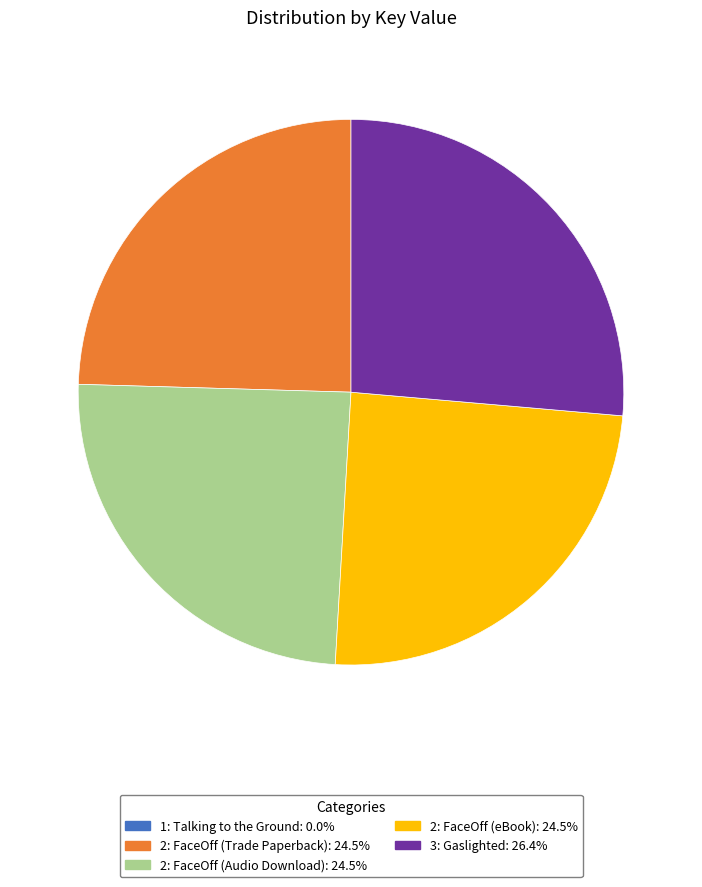

Is there a majority slice in this chart?

No